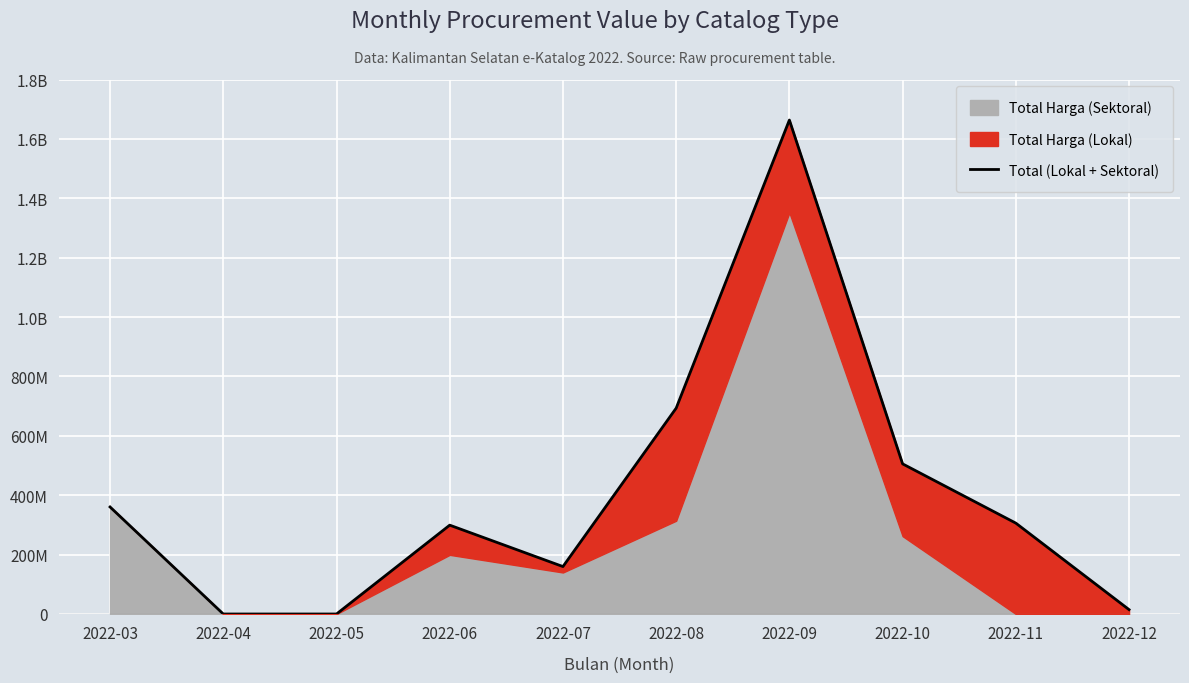

Is it true that the value at 2022-07 is 269352921?

False